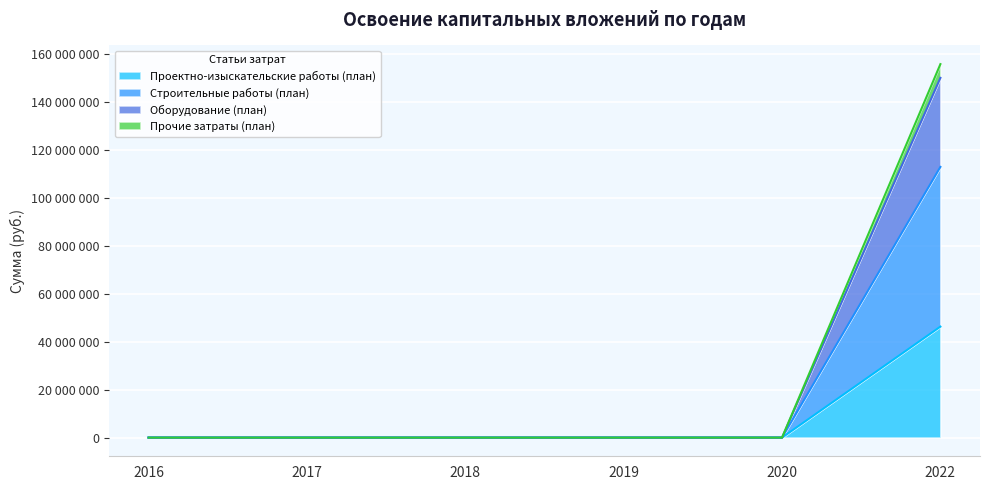

Is it true that Прочие затраты (план) equals 95871464 at 2020?

False